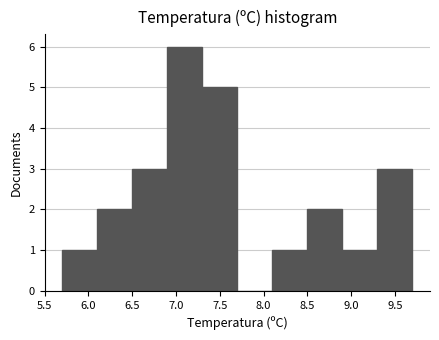

Over which range of the x-axis is the bar tallest?

6.9 to 7.3